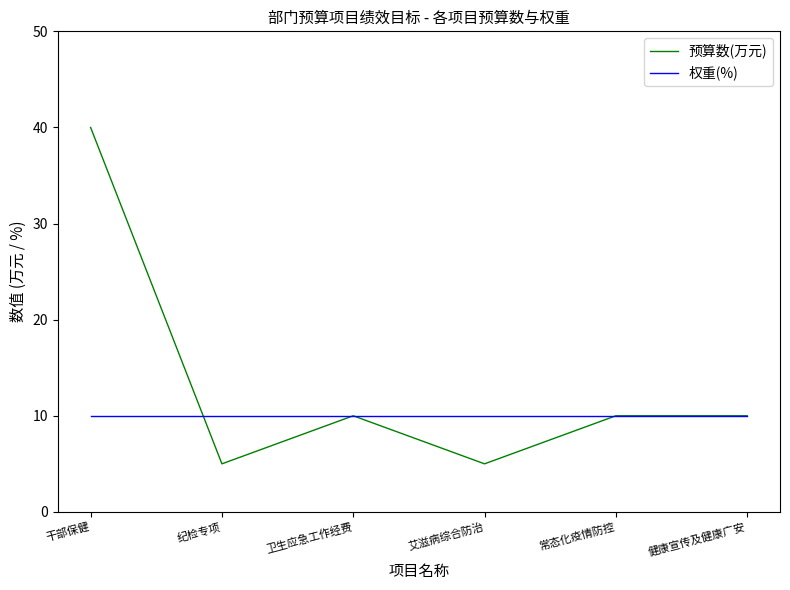

What is the approximate value of 权重(%) at 健康宣传及健康广安?

10